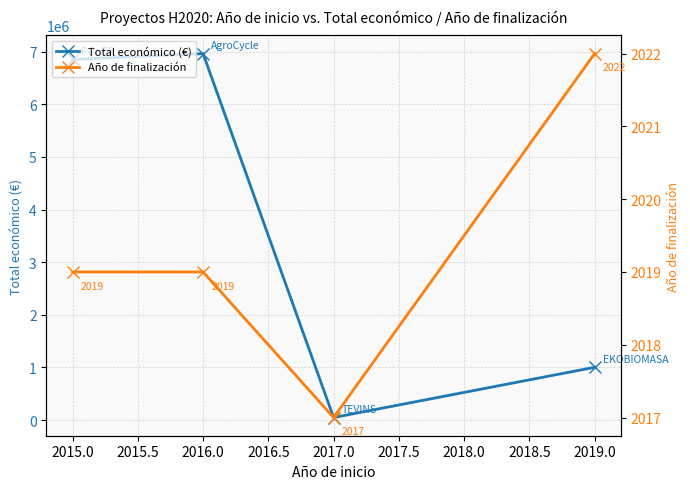

How many interior local valleys does the Año de finalización series have?

1